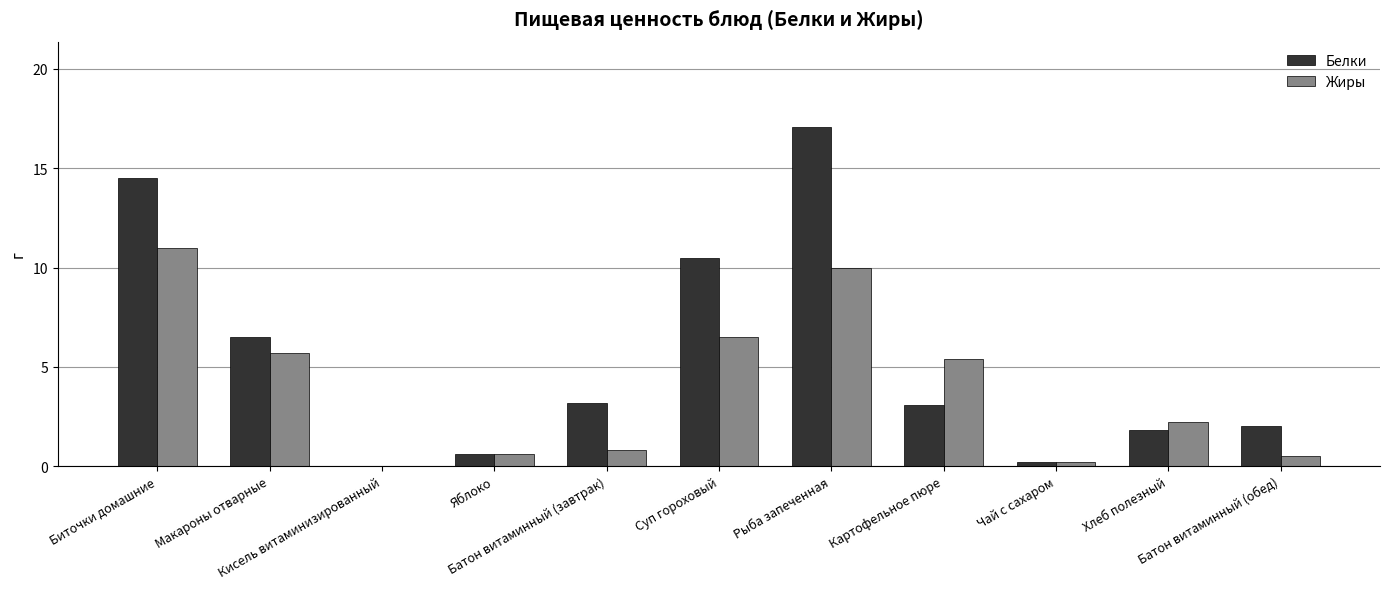

What is the highest value of the Жиры series?

11.0